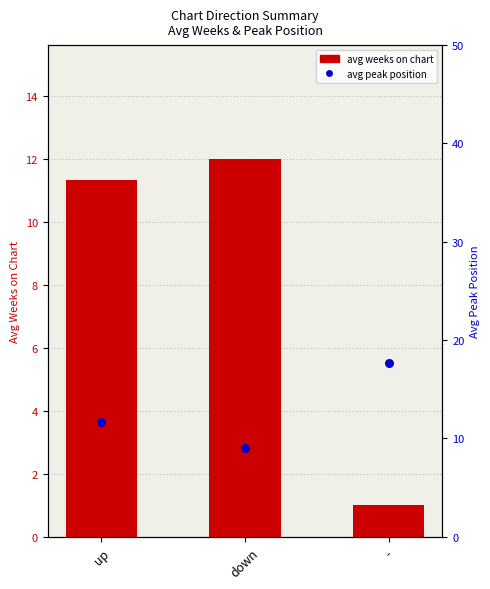

Which series contains the highest Y value?

avg peak position